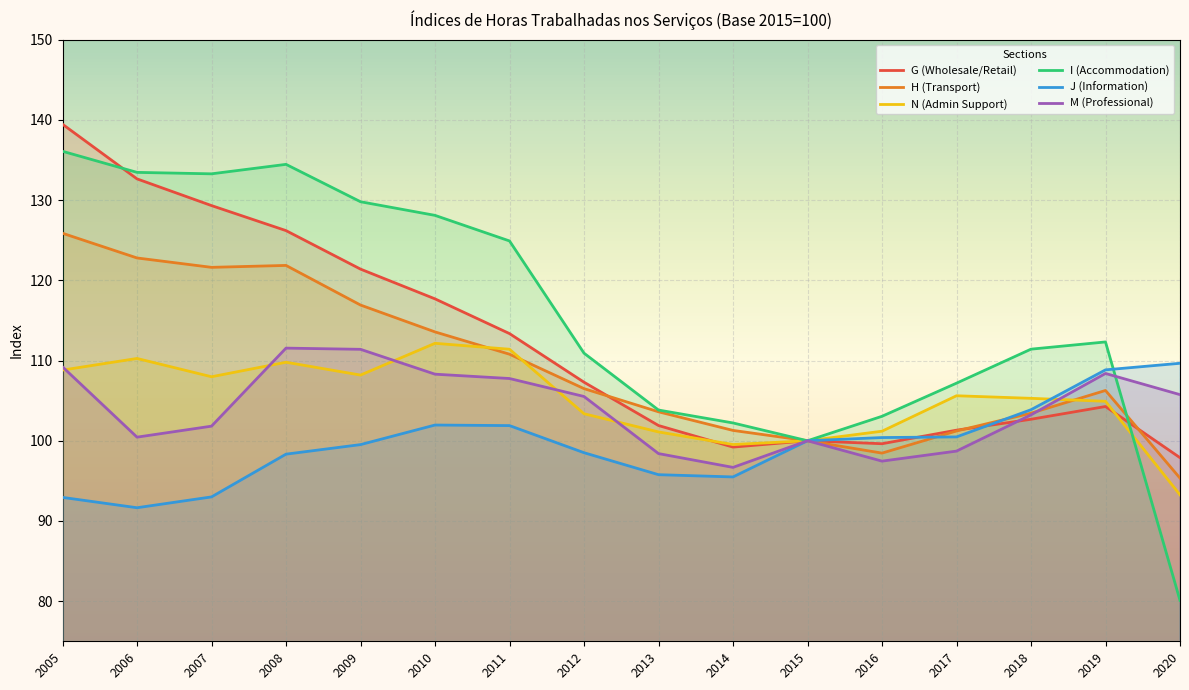

Is it true that N (Admin Support) equals 108.0 at 2007?

True